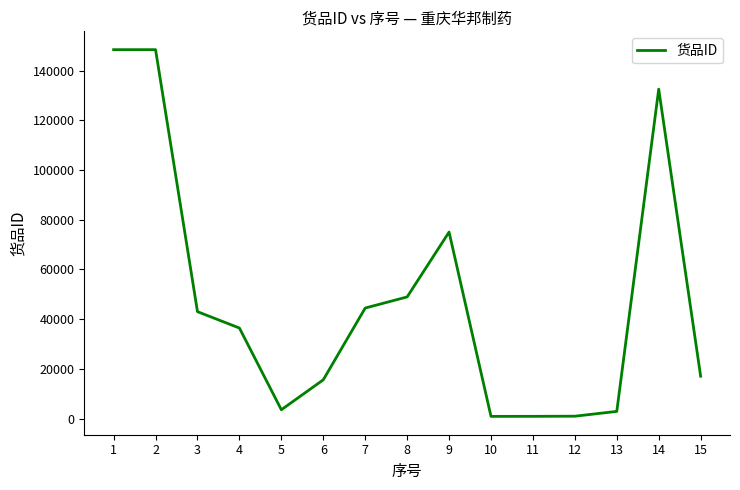

What is the maximum value shown in the chart?

148418